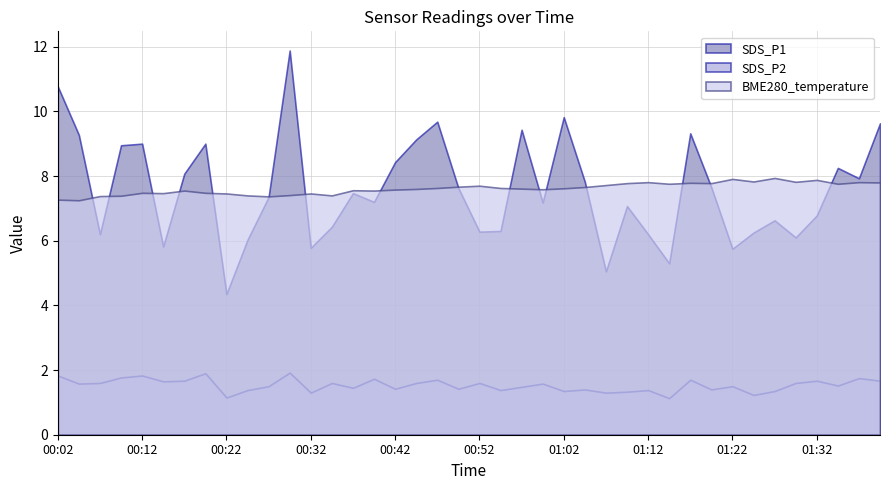

At which category does SDS_P1 reach its first local valley?

00:07